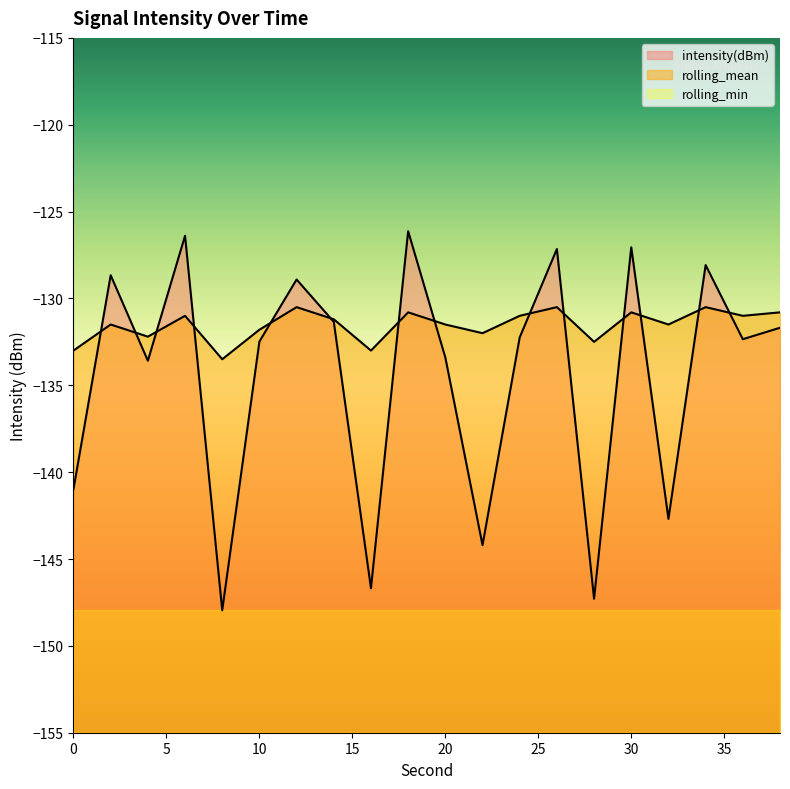

How many times do intensity(dBm) and rolling_mean cross each other?

14